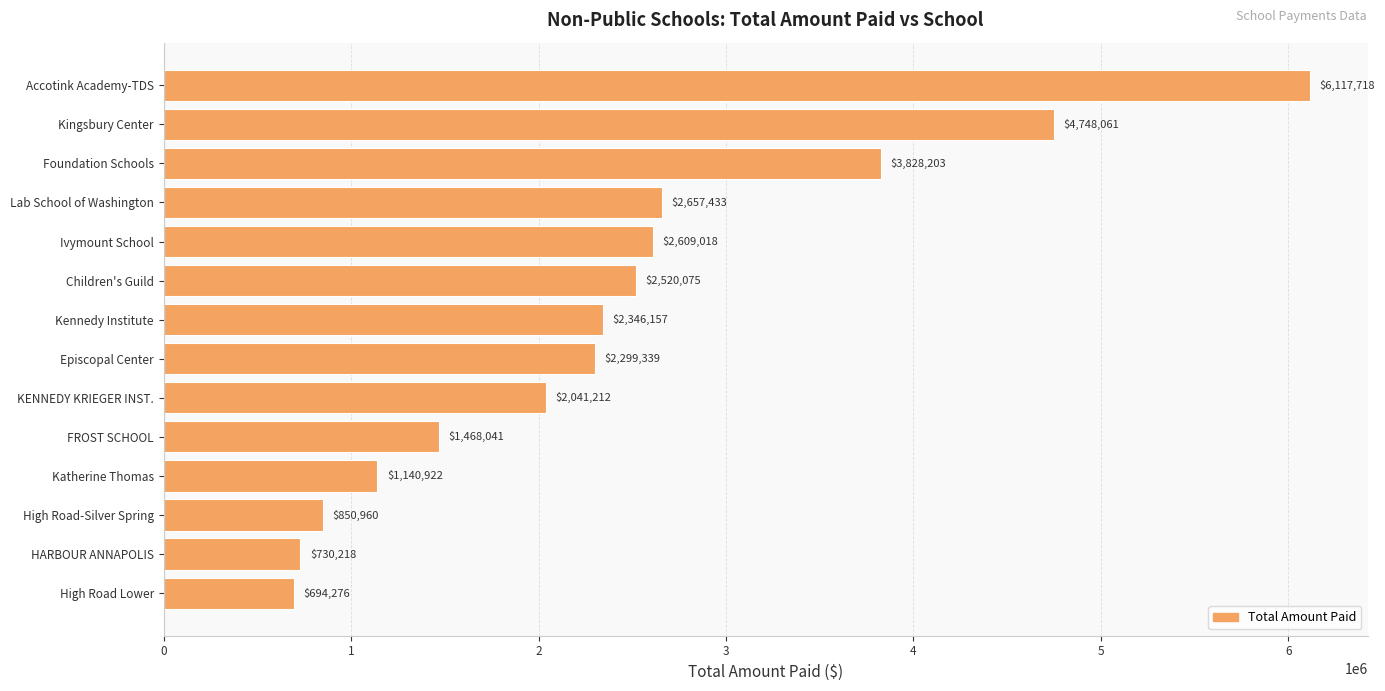

Are the bars horizontal?

Yes